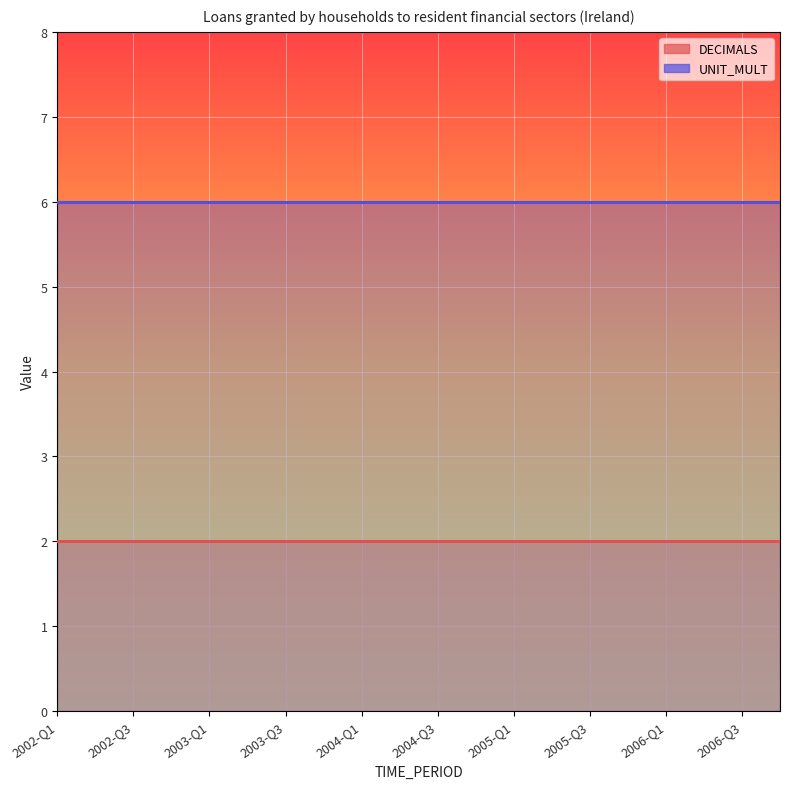

List the series in order of their peak value, lowest first.

DECIMALS_line, UNIT_MULT_line